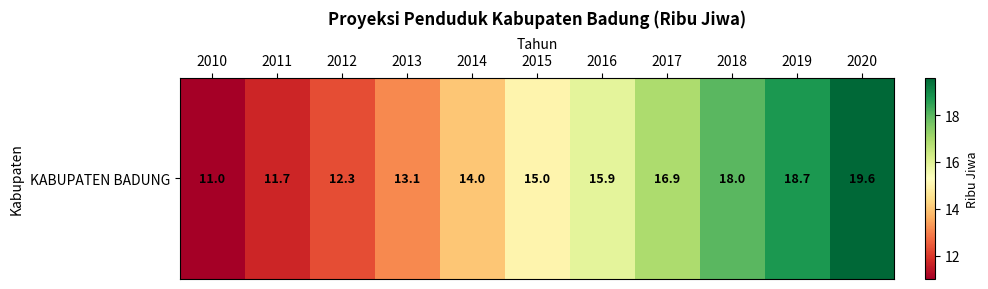

What is the smallest value displayed?

11.0